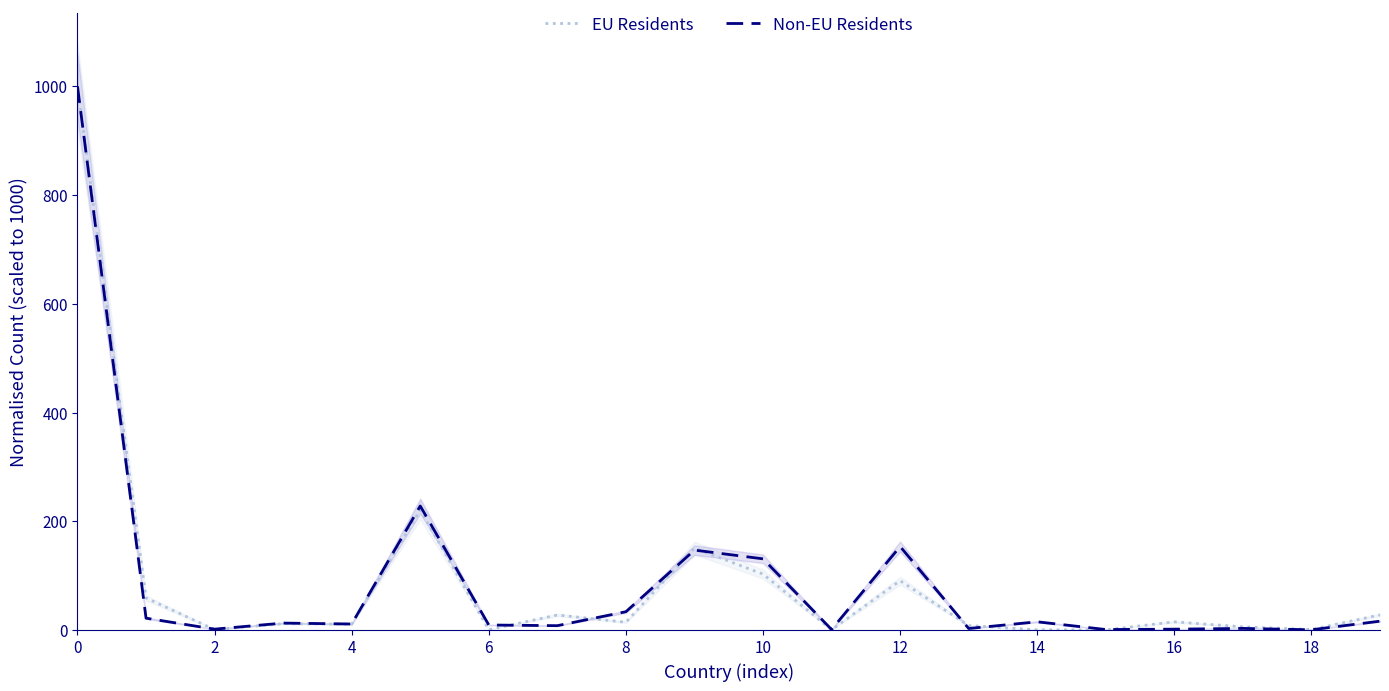

How many lines are shown in the chart?

2